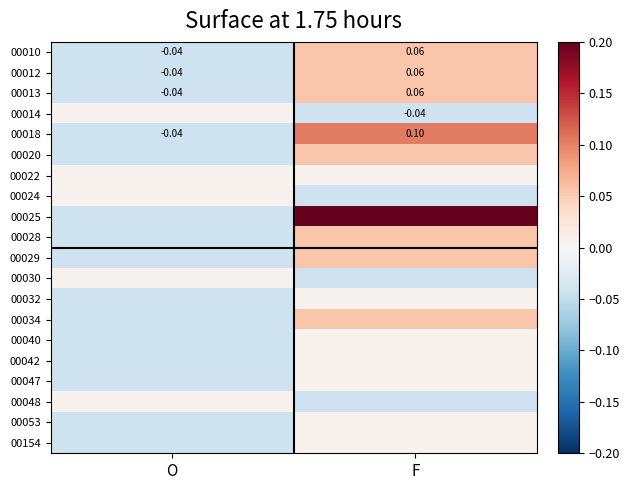

Which category has the lowest value in the 00012 series?

O